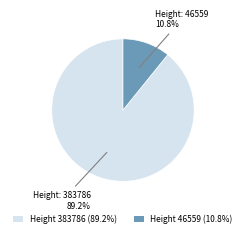

How many segments does this pie chart have?

2